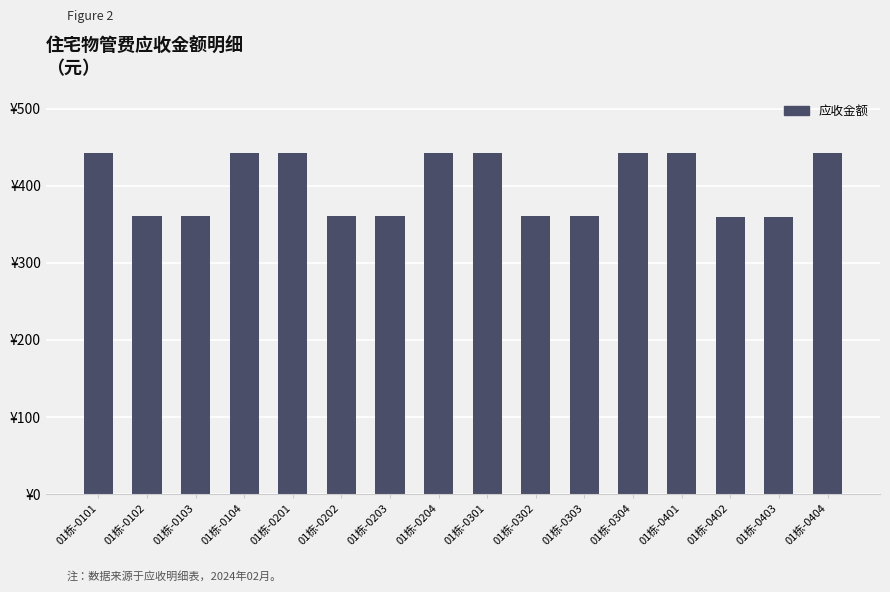

Are the bars horizontal?

No